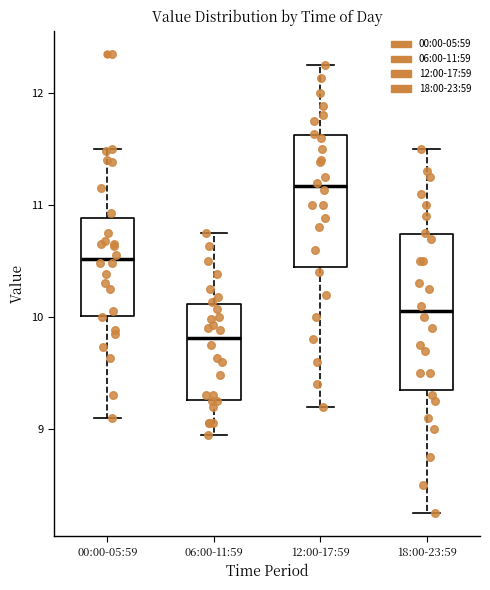

Reading left to right, read every box against the y-axis: the position of its median line, the range the box covers, and the ends of its whiskers. The values are not printed on the chart, so give them approximately, as read against the axis.

00:00-05:59: median 10.5, box 10.0 to 10.9, whiskers 9.1 to 11.5
06:00-11:59: median 9.8, box 9.3 to 10.1, whiskers 9.0 to 10.8
12:00-17:59: median 11.2, box 10.5 to 11.6, whiskers 9.2 to 12.3
18:00-23:59: median 10.1, box 9.4 to 10.7, whiskers 8.3 to 11.5